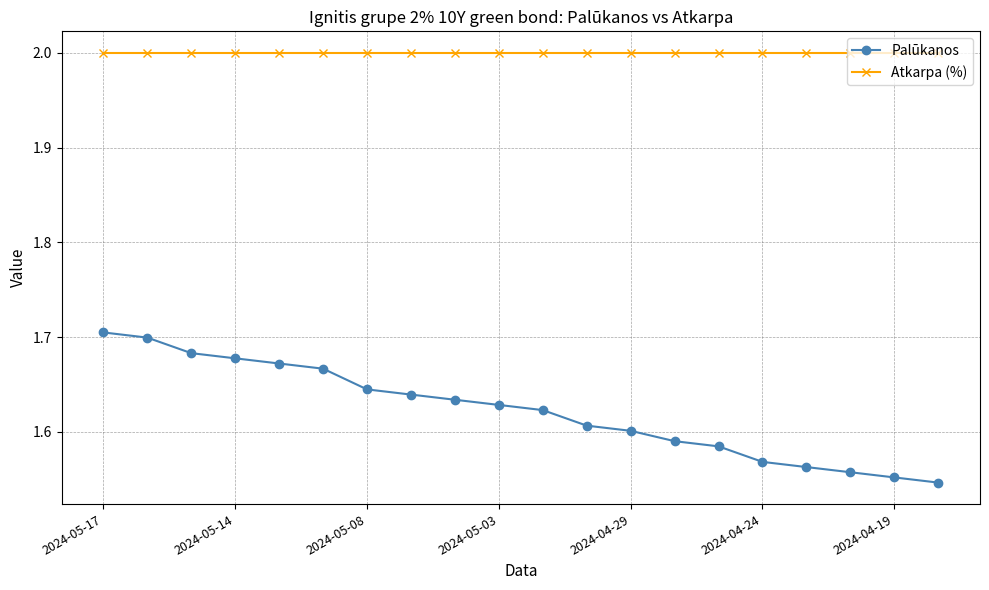

Which series has the widest spread of values?

Palūkanos